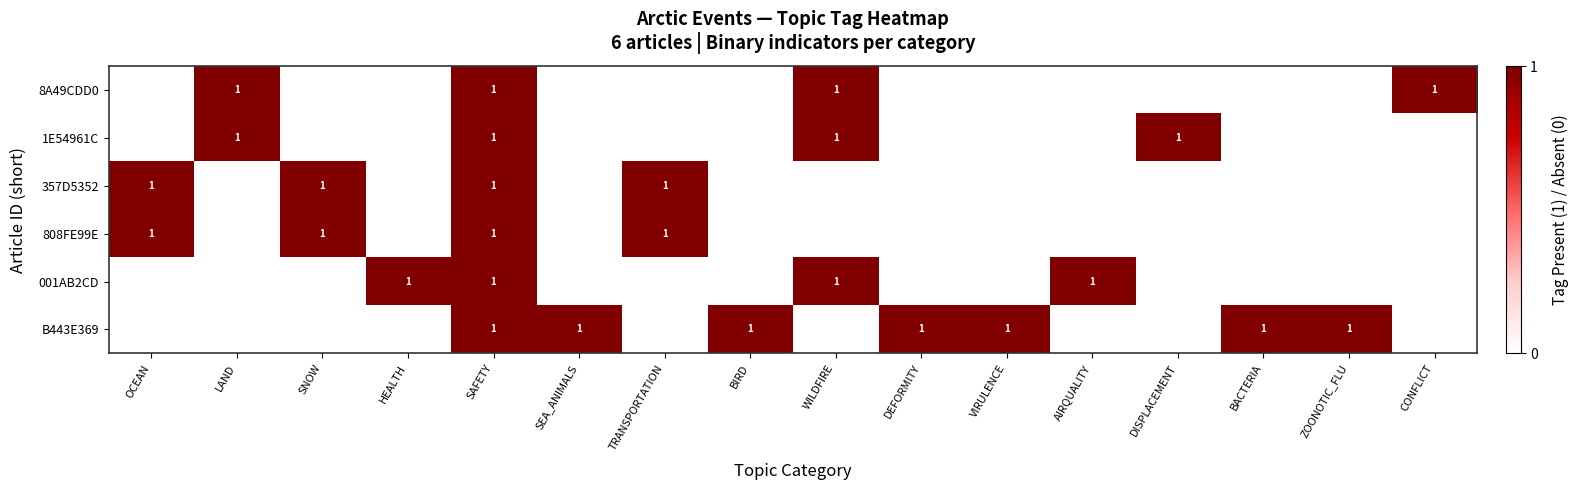

True or false: 1E54961C has a value of 1 at SAFETY.

True